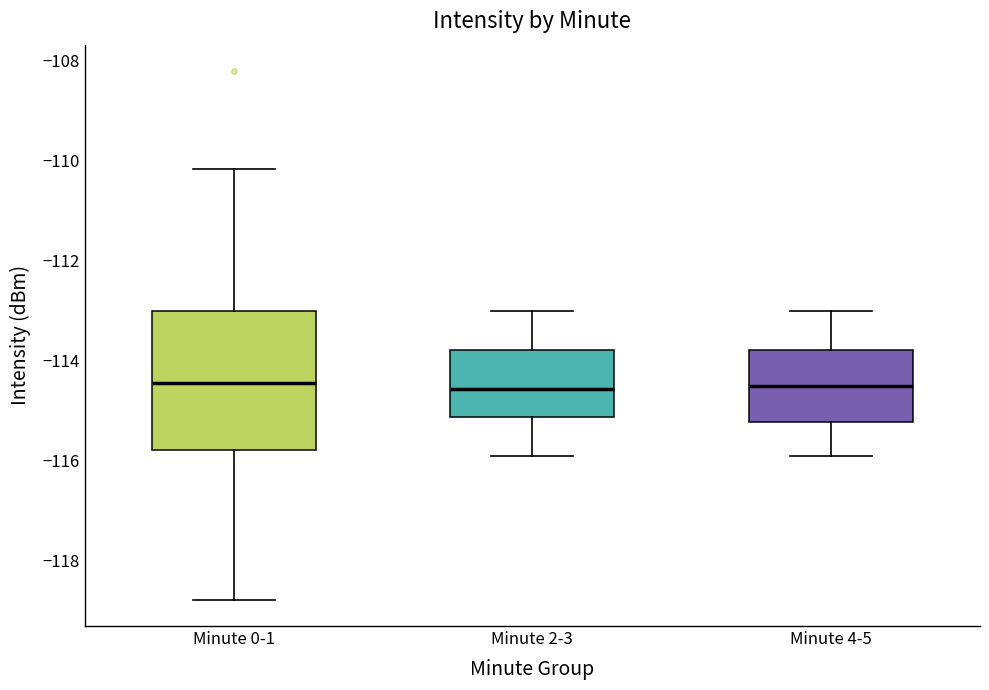

Reading left to right, read every box against the y-axis: the position of its median line, the range the box covers, and the ends of its whiskers. The values are not printed on the chart, so give them approximately, as read against the axis.

Minute 0-1: median -114.4, box -115.8 to -113.0, whiskers -118.8 to -110.2
Minute 2-3: median -114.6, box -115.2 to -113.8, whiskers -116.0 to -113.0
Minute 4-5: median -114.6, box -115.2 to -113.8, whiskers -116.0 to -113.0